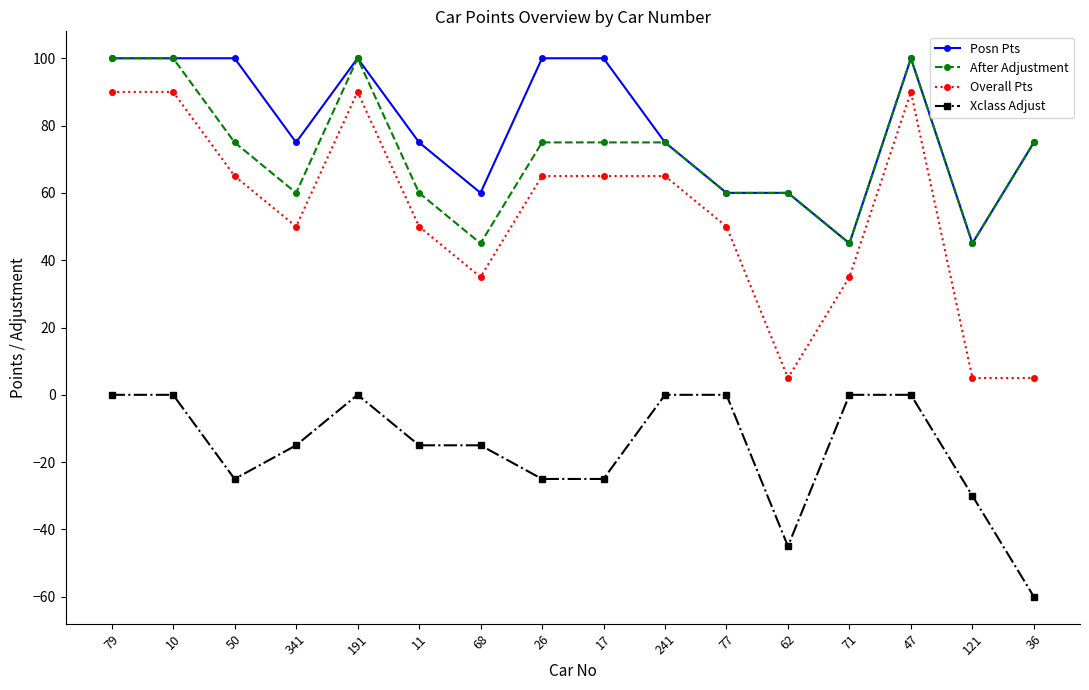

Is the value of Posn Pts at 50 greater than the value of Overall Pts at 36?

Yes